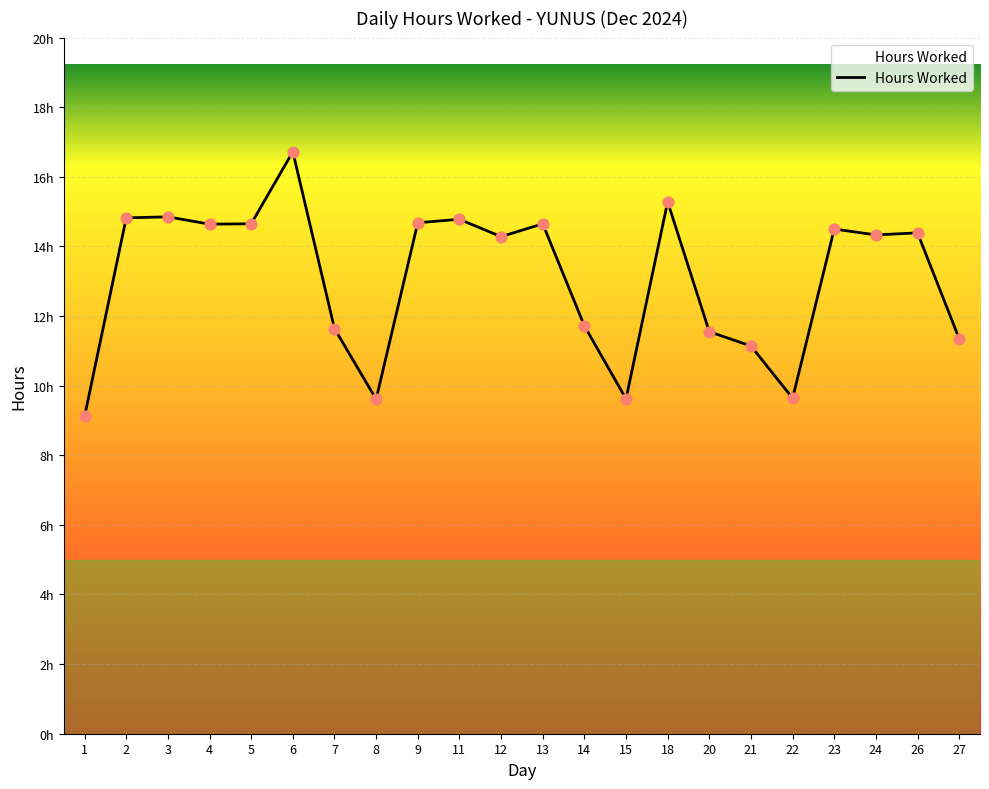

Which has a higher value, 13 or 12?

13